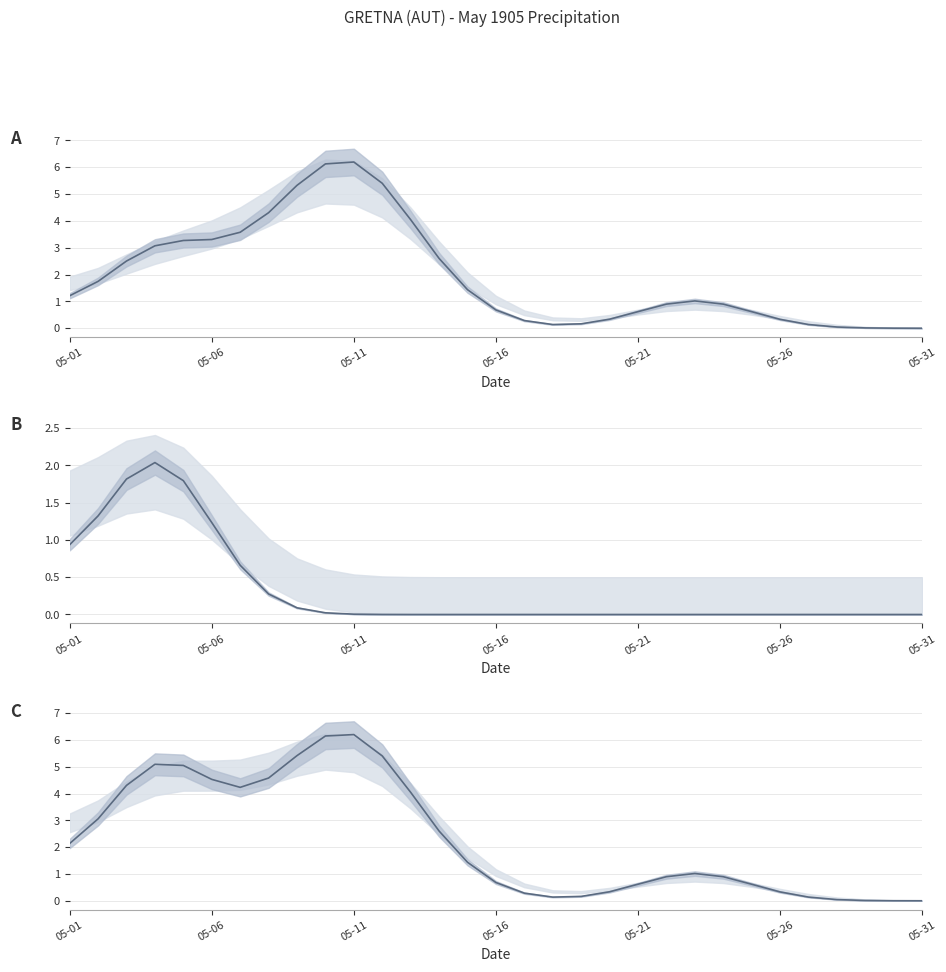

True or false: Total Snow (cm) and Total Rain (mm) intersect in this chart.

False